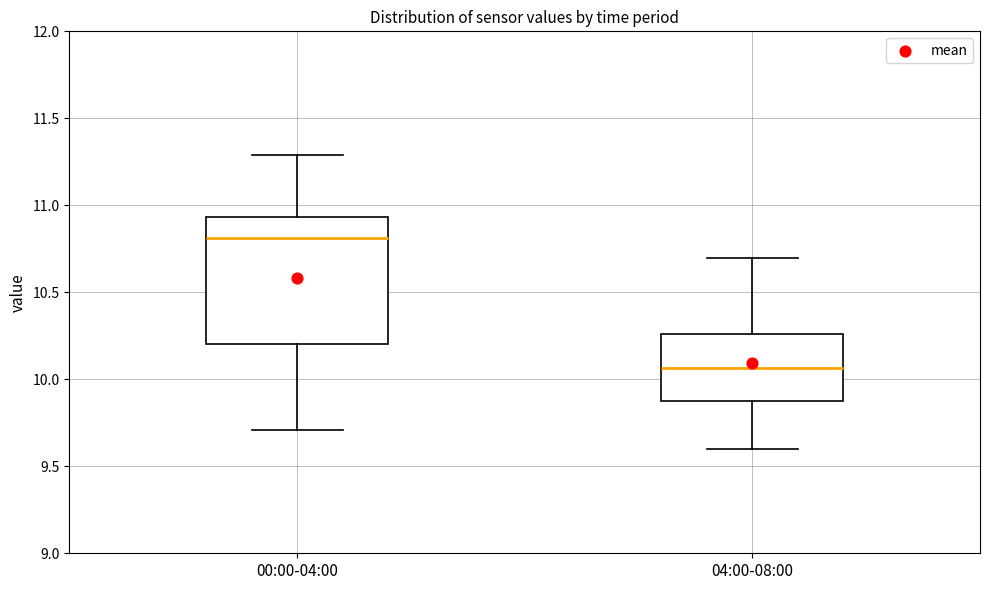

Reading left to right, read every box against the y-axis: the position of its median line, the range the box covers, and the ends of its whiskers. The values are not printed on the chart, so give them approximately, as read against the axis.

00:00-04:00: median 10.80, box 10.20 to 10.95, whiskers 9.70 to 11.30
04:00-08:00: median 10.05, box 9.85 to 10.25, whiskers 9.60 to 10.70